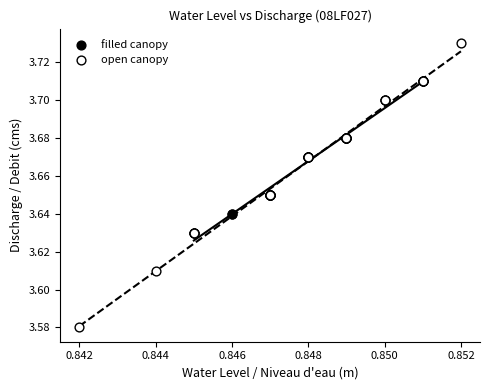

Which series has the widest spread of Y values?

open canopy